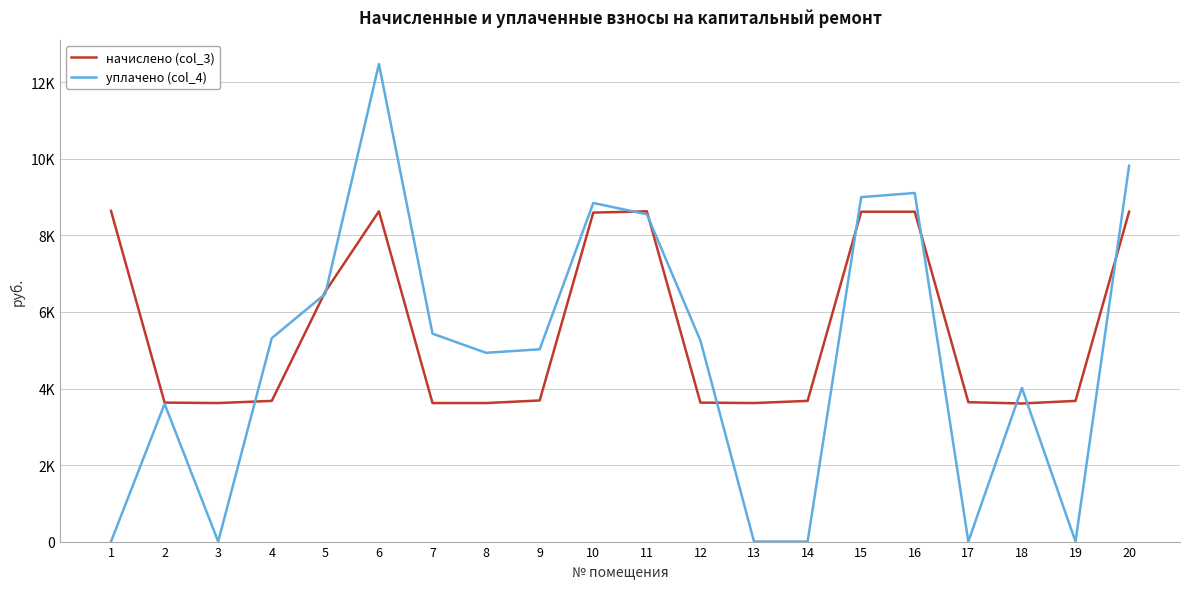

Which category has the highest value across all series?

6